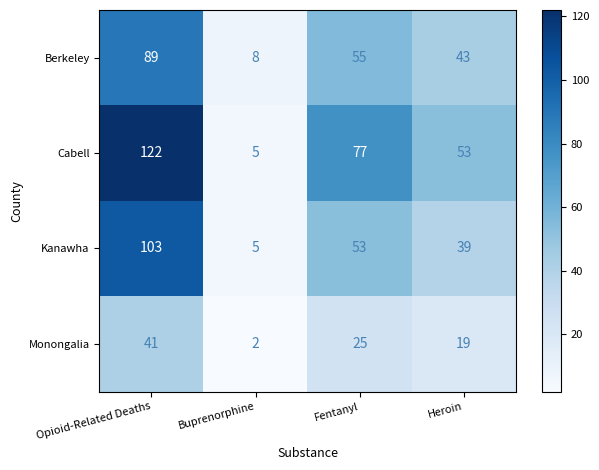

Rank the categories by Cabell value from lowest to highest.

Buprenorphine, Heroin, Fentanyl, Opioid-Related Deaths